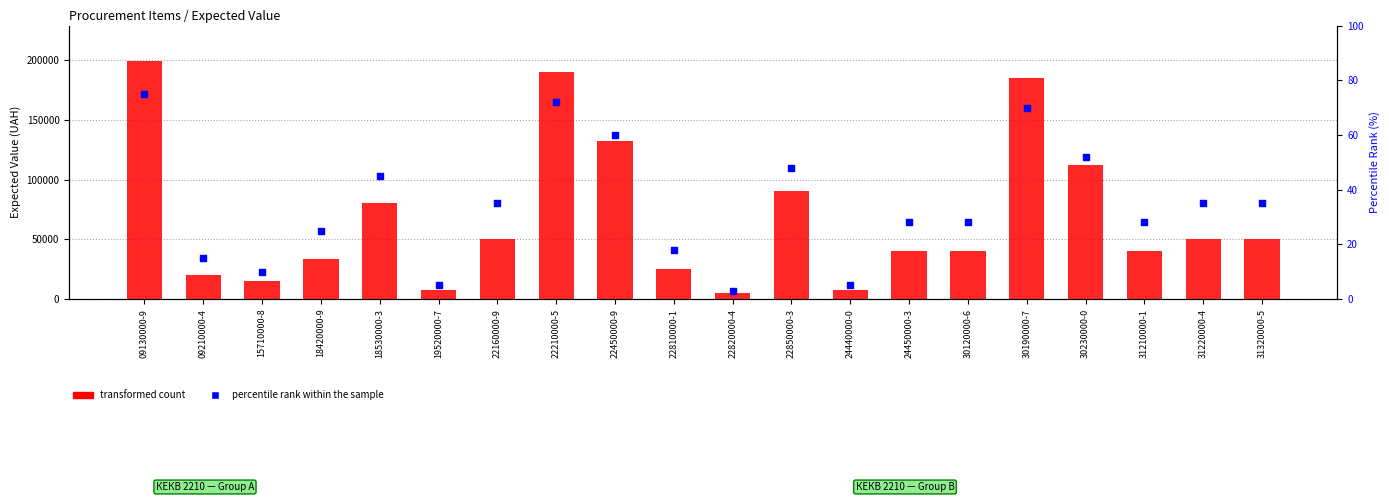

Which series reaches the minimum Y coordinate?

percentile rank within the sample